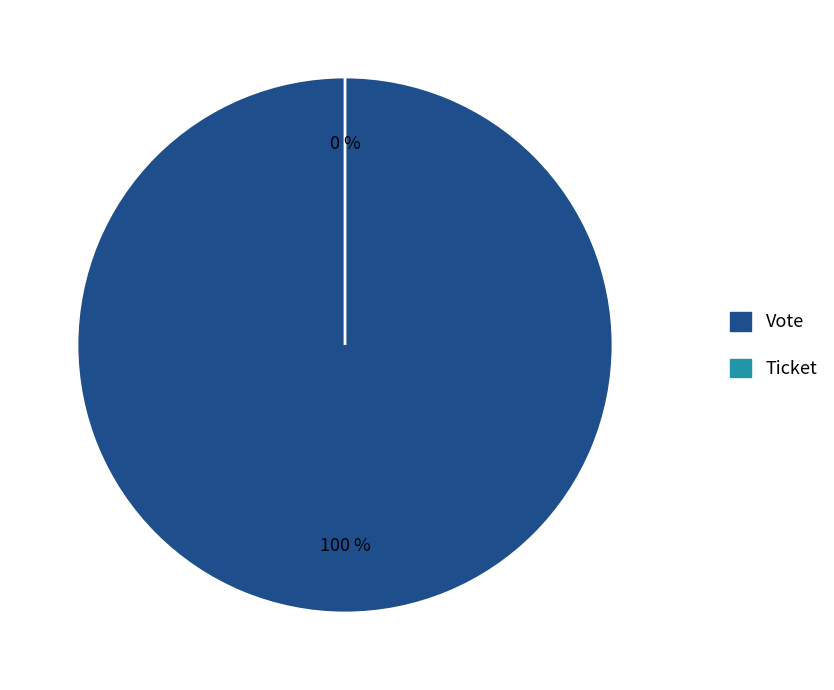

The Vote slice represents 99% of the pie. True or false?

False